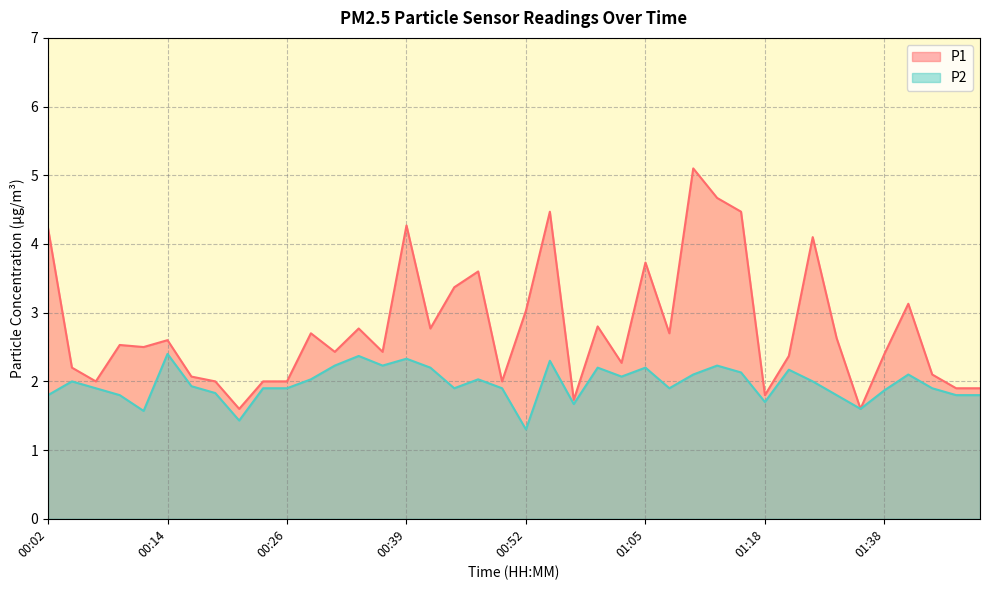

What is the lowest value of the P2 series?

1.3